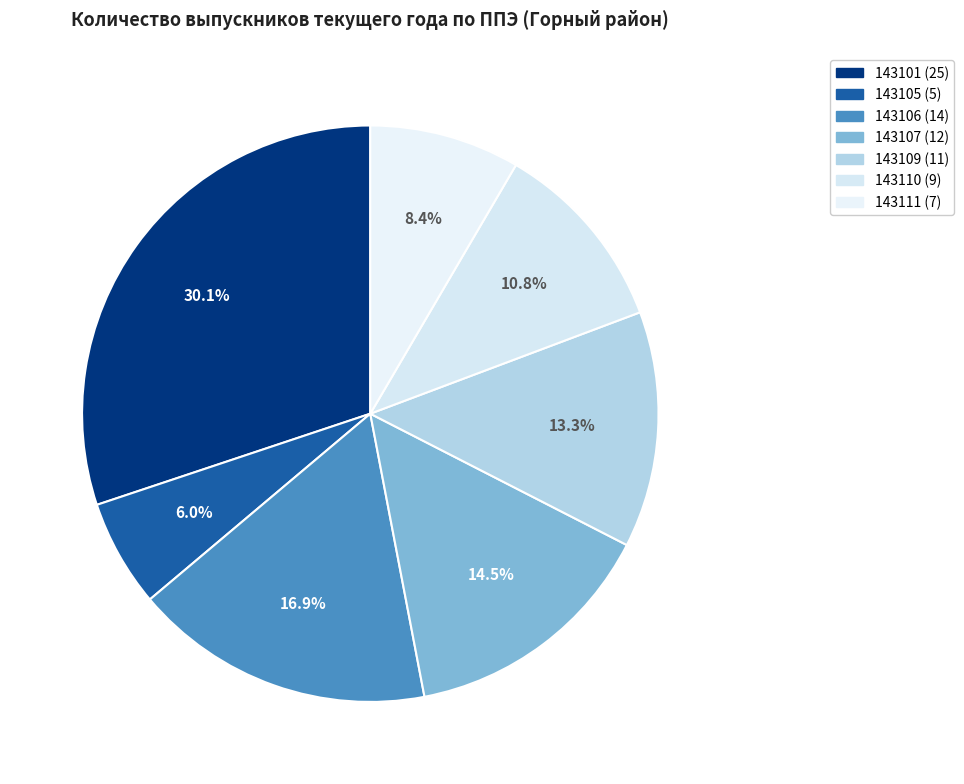

How many slices are in this pie chart?

7